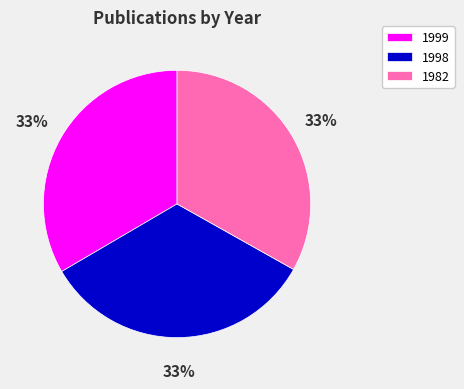

Is the sum of 1999 and 1998 greater than half?

Yes